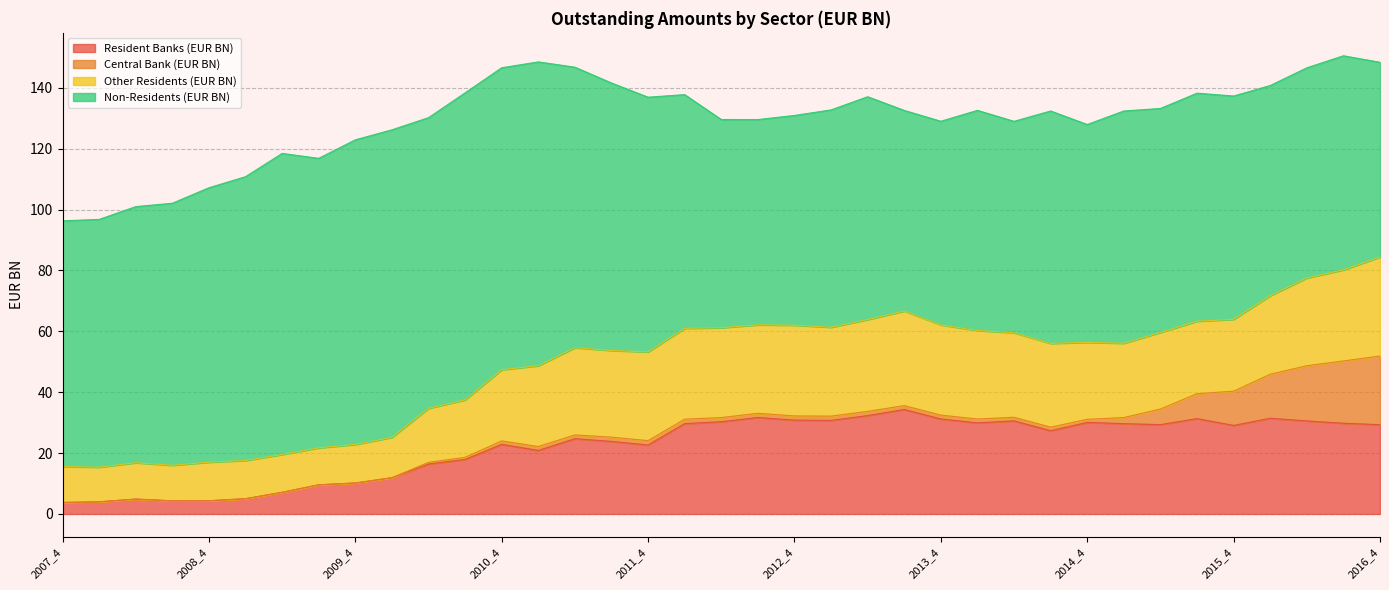

Which label corresponds to the smallest value in the chart?

2007_4